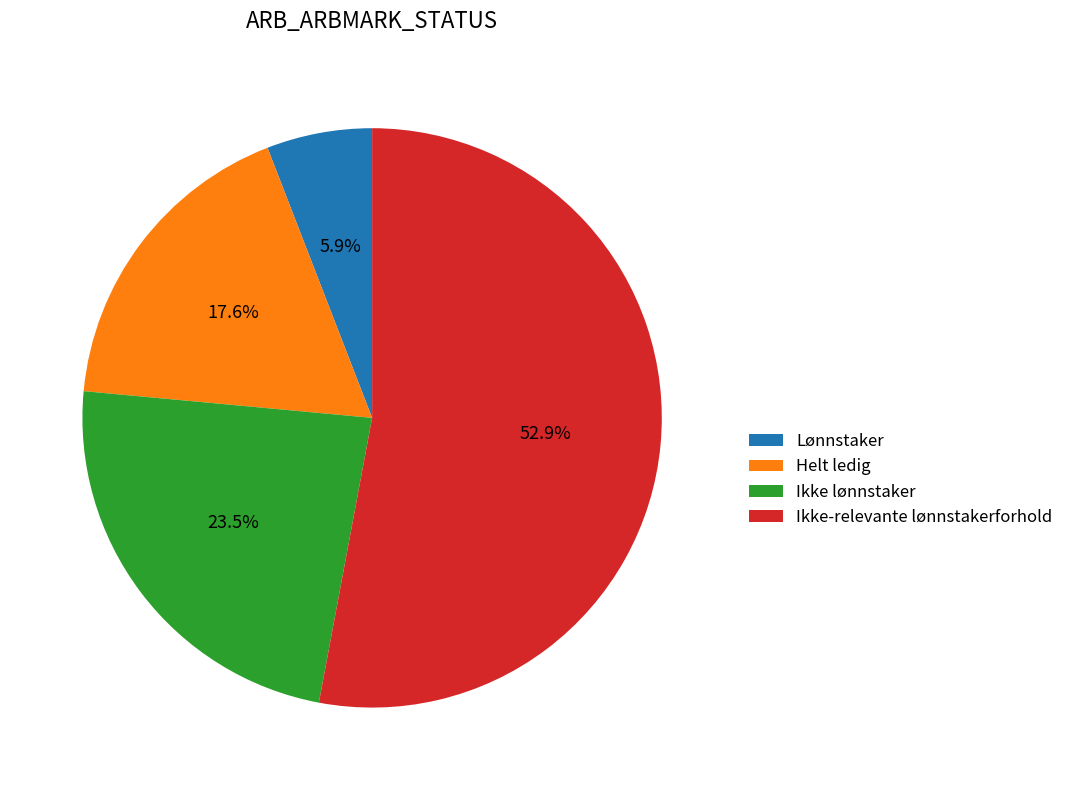

Approximately how many times larger is the value at Helt ledig compared to Ikke-relevante lønnstakerforhold?

0.3